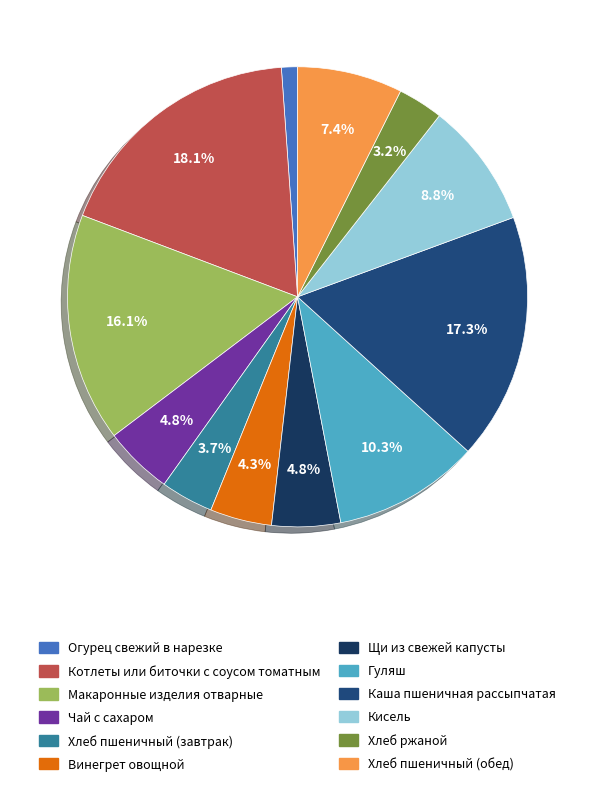

What is the smallest slice in the pie chart?

Огурец свежий в нарезке